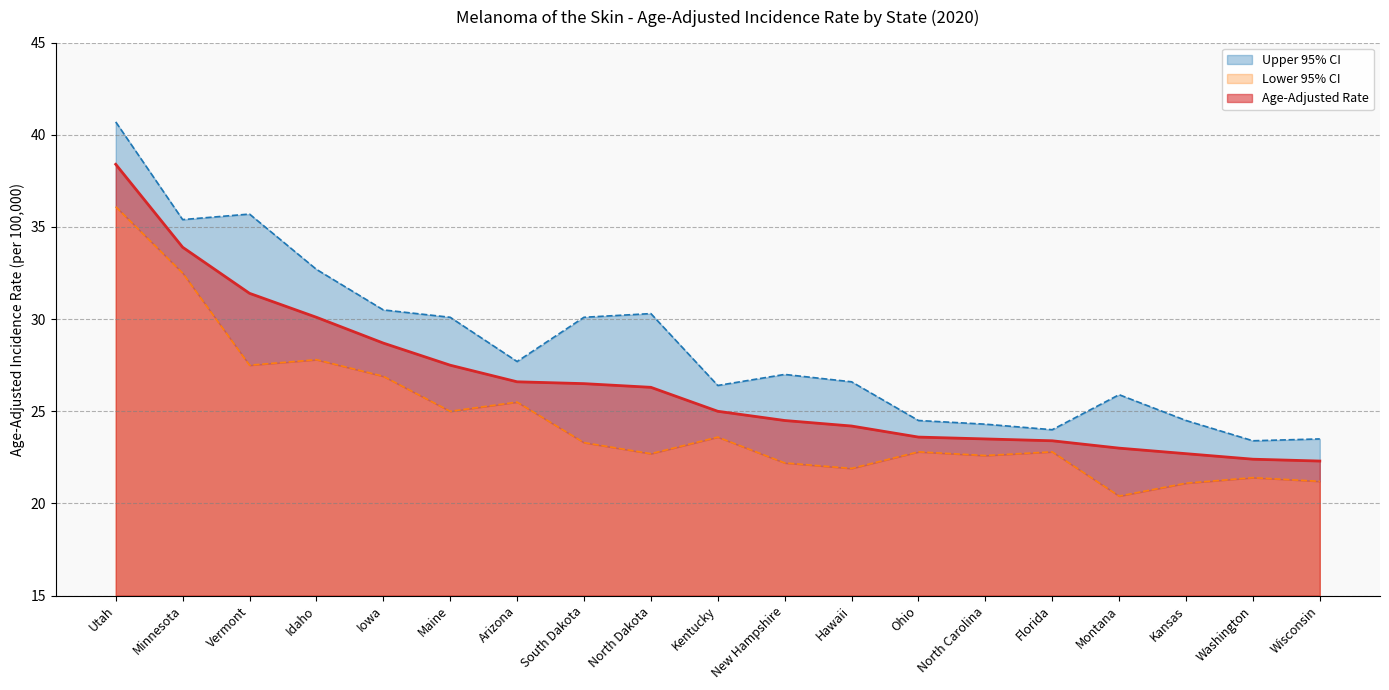

At Vermont, list the series in order from smallest to largest.

Lower 95% CI, Age-Adjusted Rate, Upper 95% CI